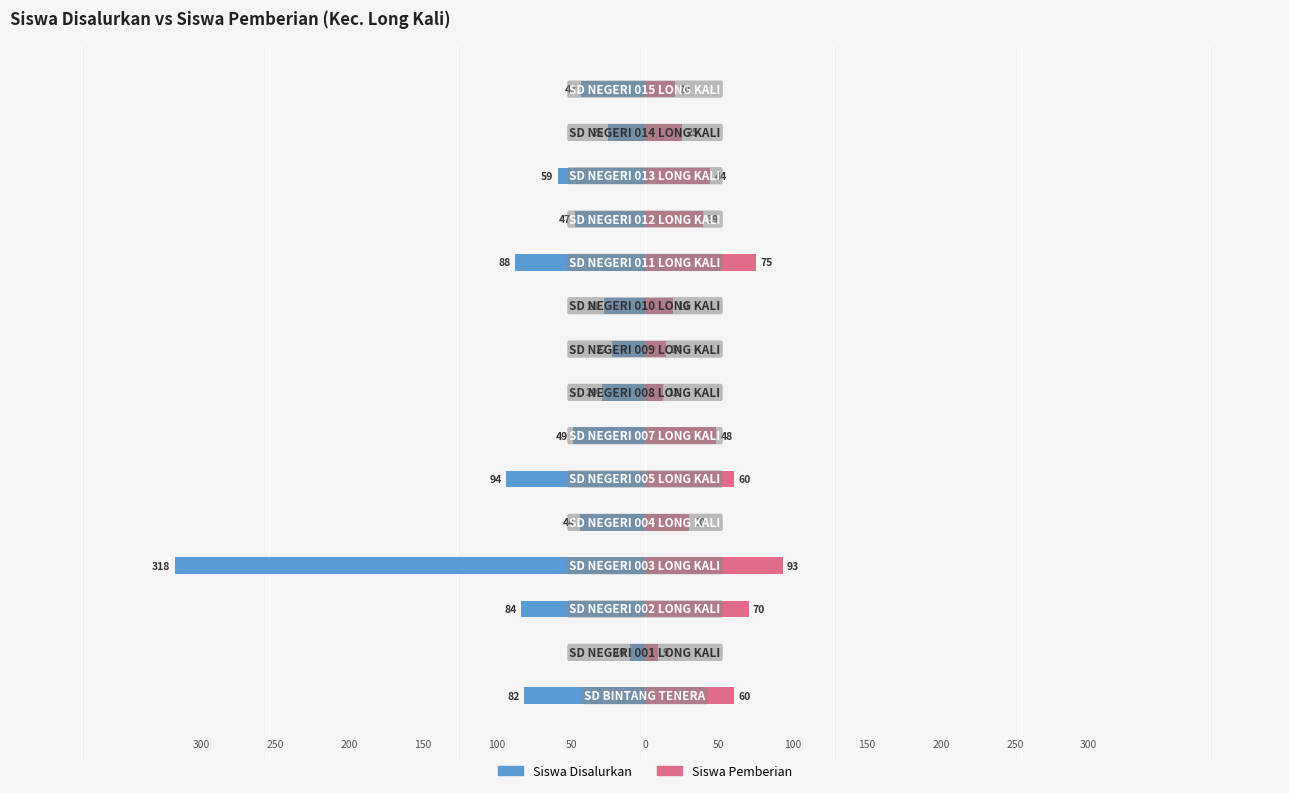

True or false: Siswa Pemberian has a value of 60 at 0.

True